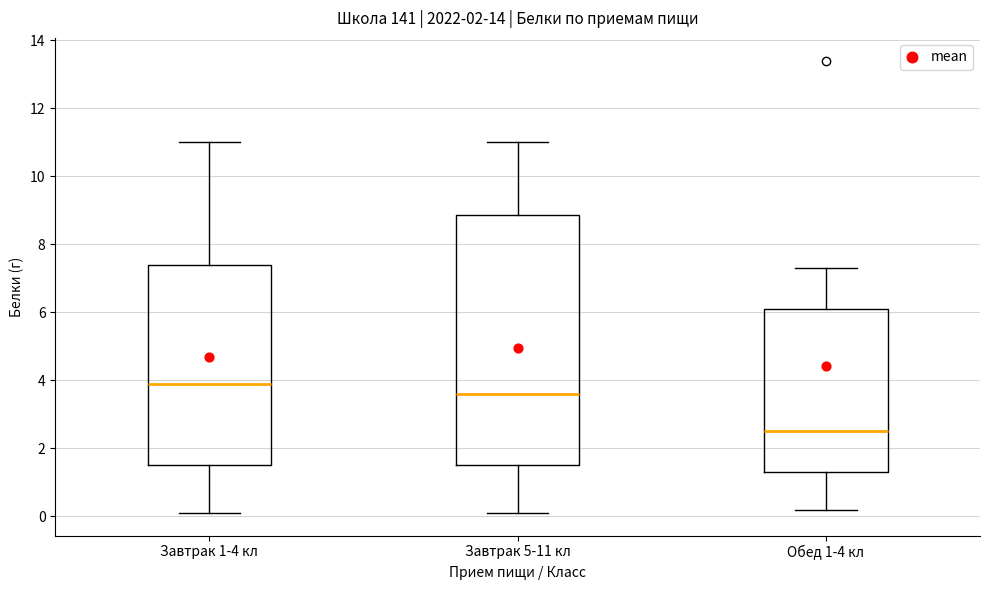

Reading left to right, read every box against the y-axis: the position of its median line, the range the box covers, and the ends of its whiskers. The values are not printed on the chart, so give them approximately, as read against the axis.

Завтрак 1-4 кл: median 4.0, box 1.6 to 7.4, whiskers 0.2 to 11.0
Завтрак 5-11 кл: median 3.6, box 1.6 to 8.8, whiskers 0.2 to 11.0
Обед 1-4 кл: median 2.6, box 1.4 to 6.2, whiskers 0.2 to 7.4